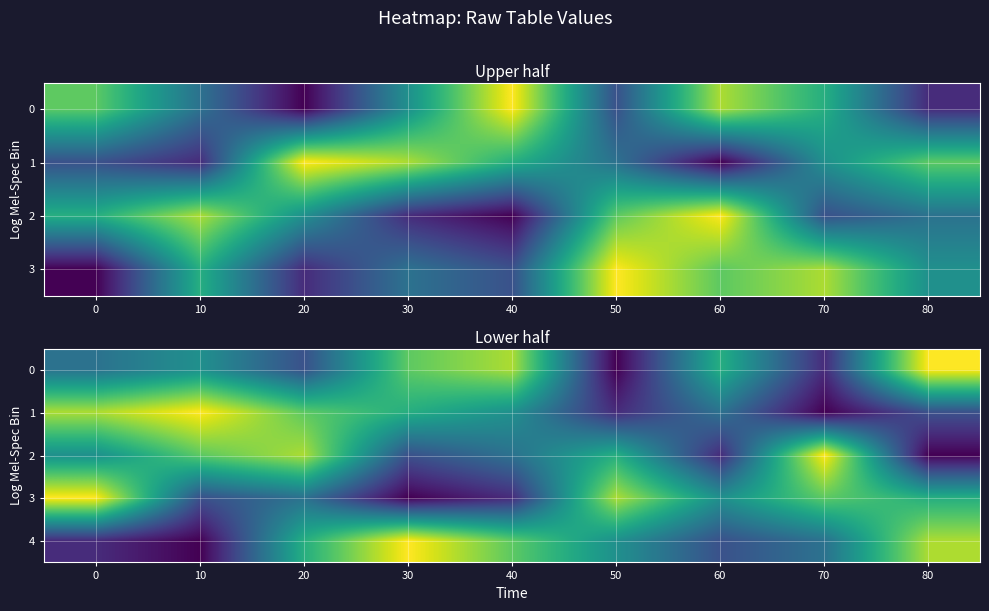

Between 50 and 80, which is larger?

80